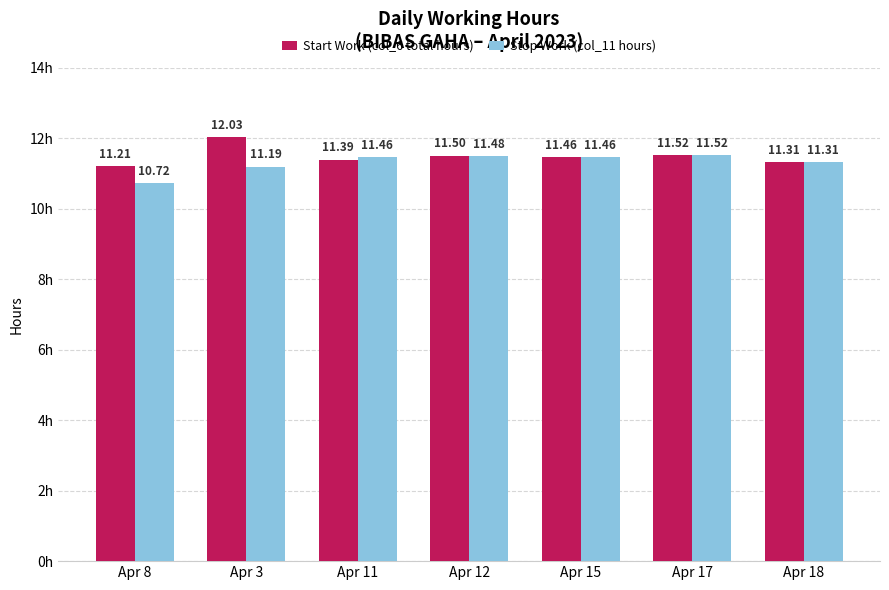

How many categories are shown in the chart?

7